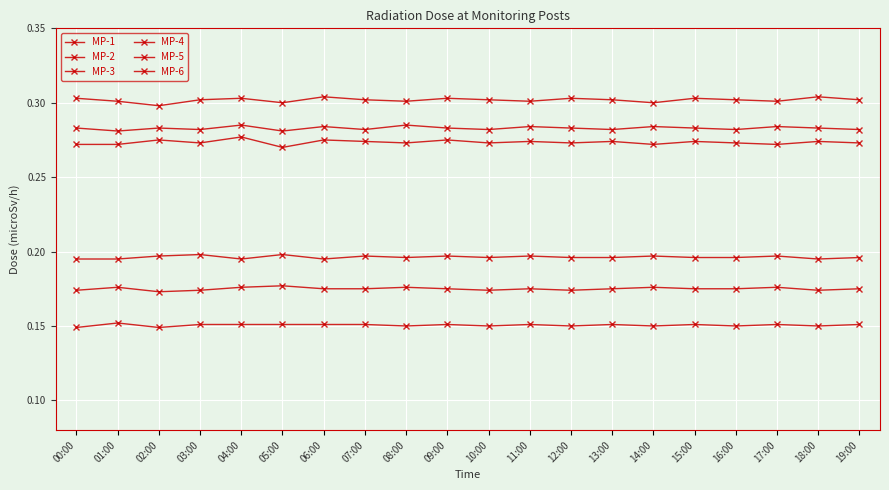

Which category has the lowest value in the MP-1 series?

00:00